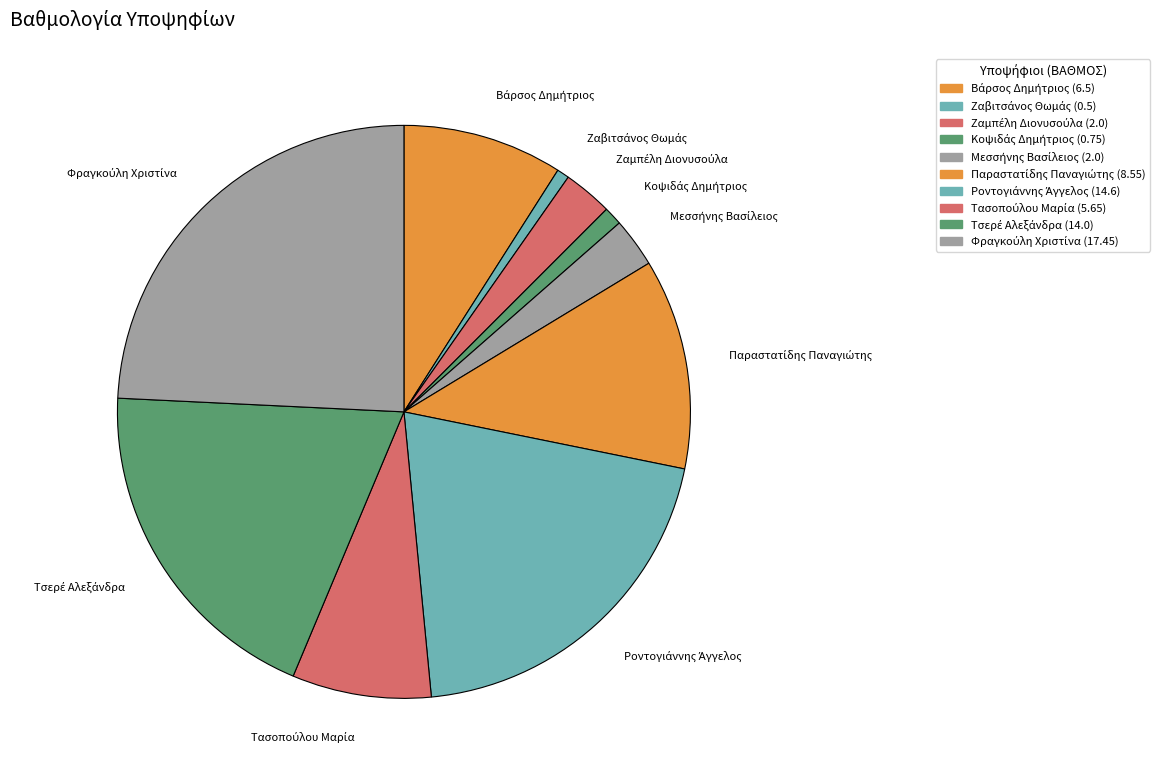

How many segments does this pie chart have?

10